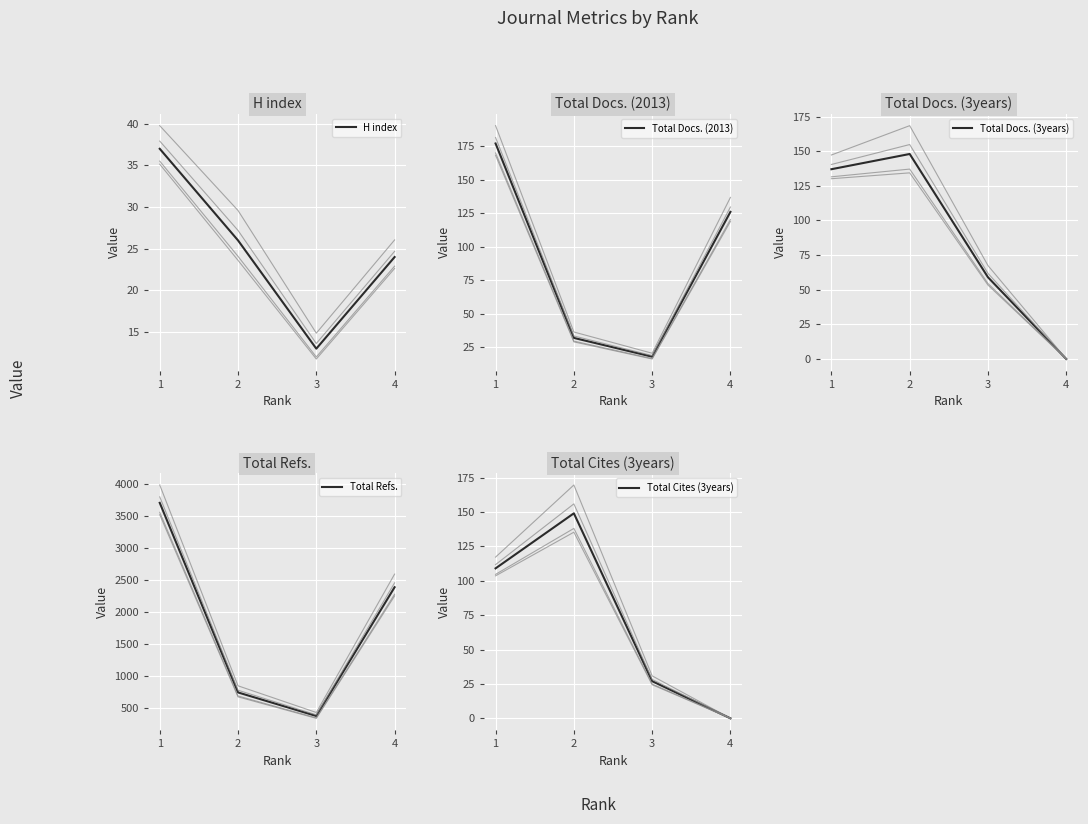

True or false: H index and Total Refs. intersect in this chart.

False